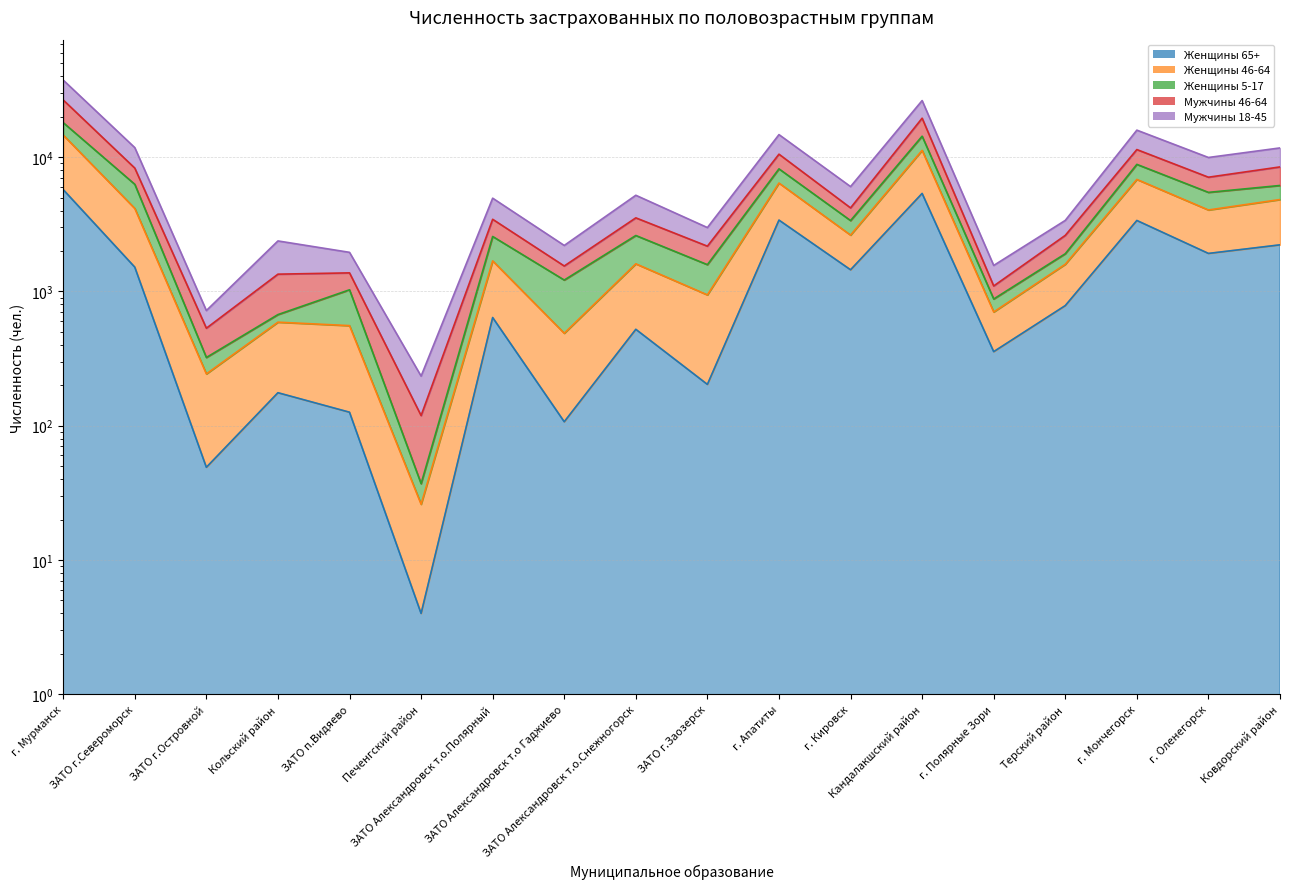

True or false: Мужчины 18-45 has a value of 3721 at ЗАТО Александровск т.о.Полярный.

False